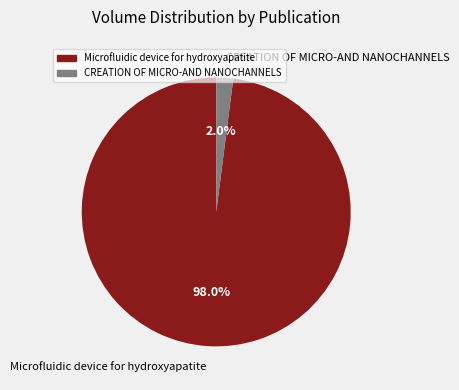

To the nearest percent, what is the difference between the largest and smallest slice percentages?

96%